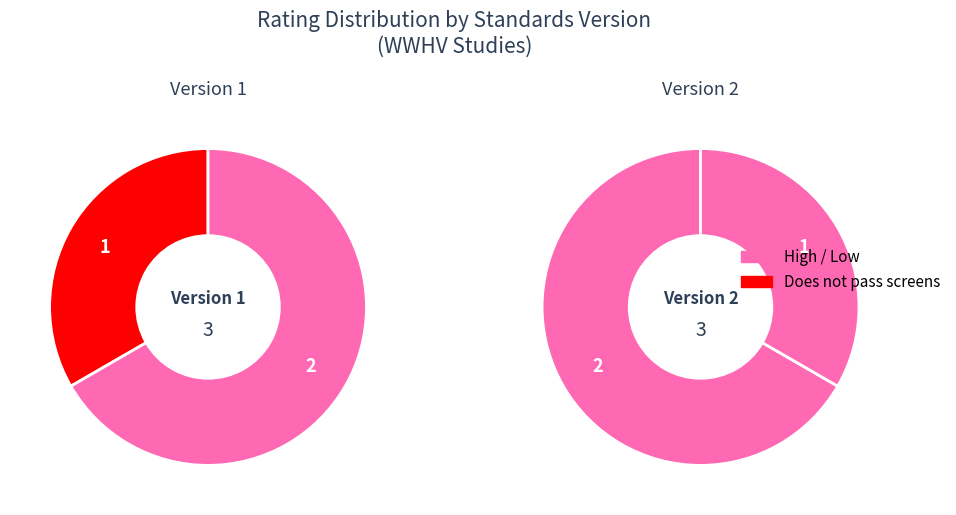

Combined, what portion of the pie is High and Does not pass screens?

50.0%